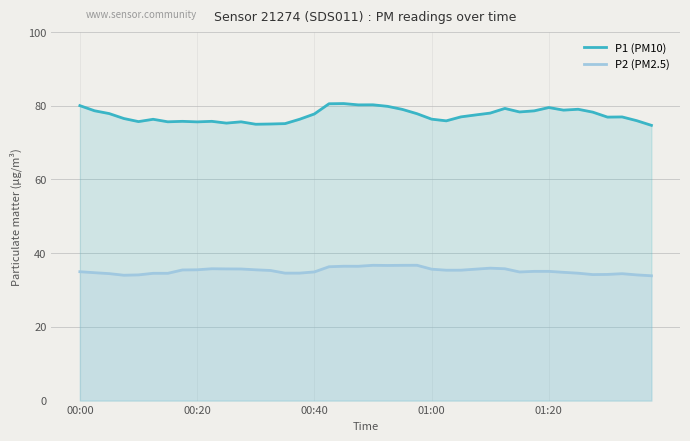

In P2 (PM2.5), how many points are higher than both neighbors (excluding endpoints)?

7